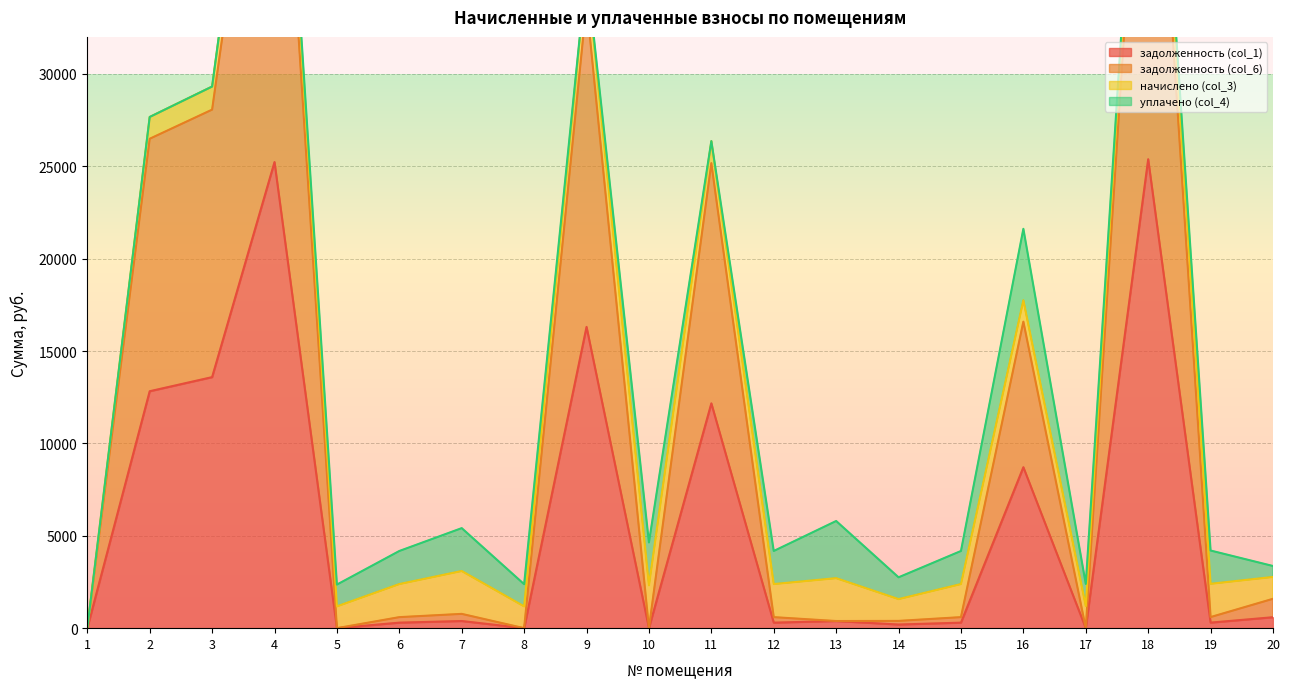

Which category has the lowest value across all series?

1